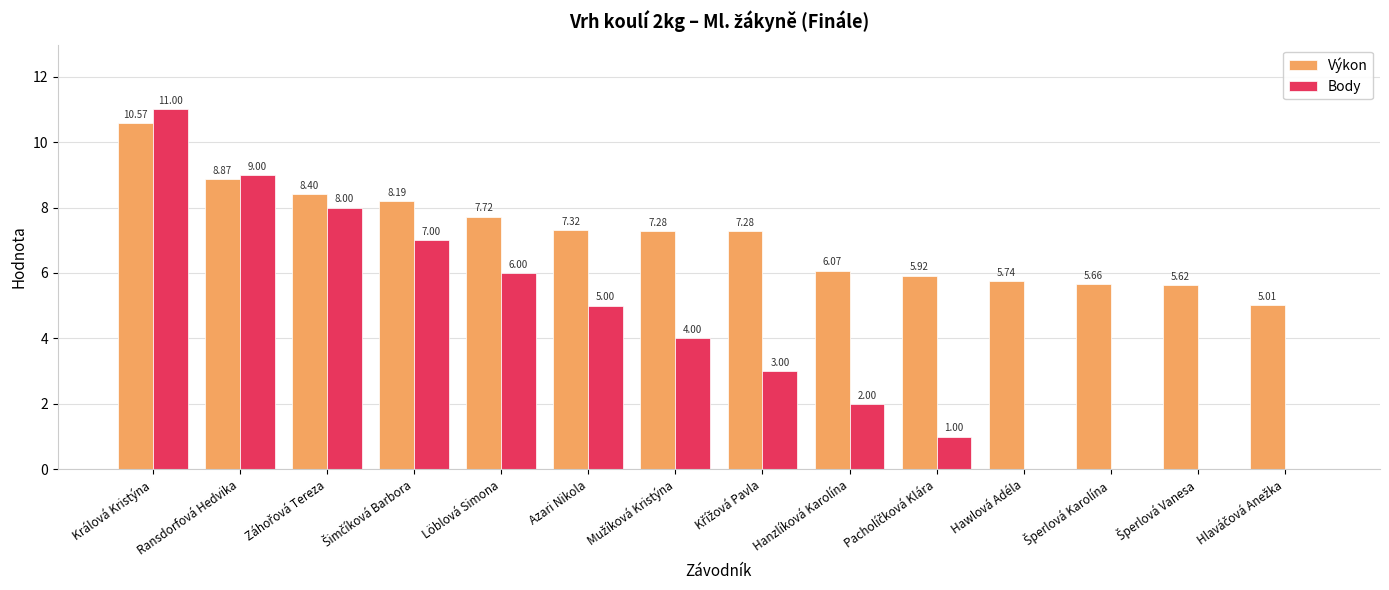

Which category has the highest value in the Výkon series?

Králová Kristýna